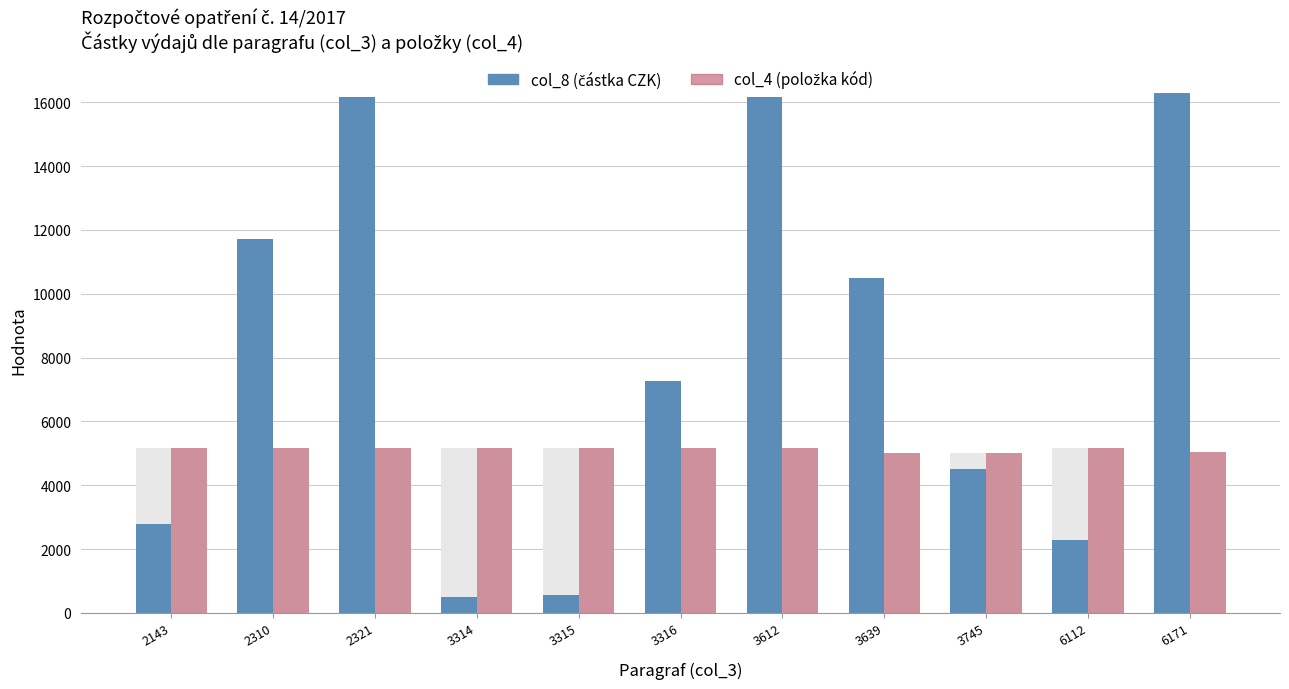

Reading right to left, list all the values displayed in this chart.

col_8 (částka): 6171=16280	6112=2270	3745=4521	3639=10507	3612=16175	3316=7260	3315=553	3314=506	2321=16173	2310=11715	2143=2783
col_4 (položka): 6171=5042	6112=5173	3745=5011	3639=5011	3612=5171	3316=5164	3315=5162	3314=5154	2321=5154	2310=5154	2143=5171